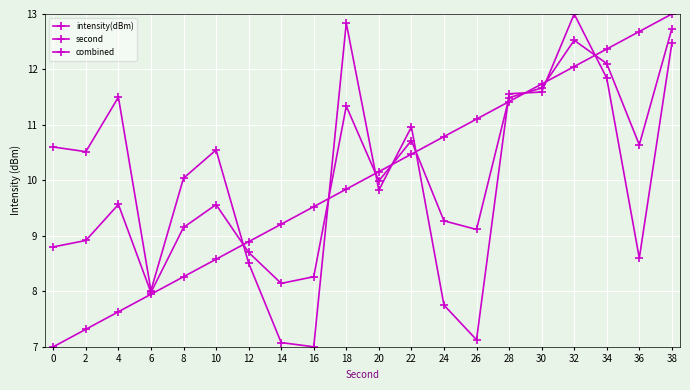

How many categories are shown in the chart?

20